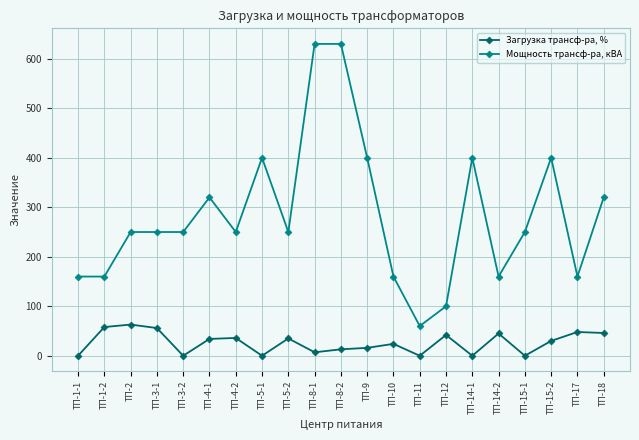

What is the value of the Загрузка трансф-ра, % point at the 19th from the left?

30